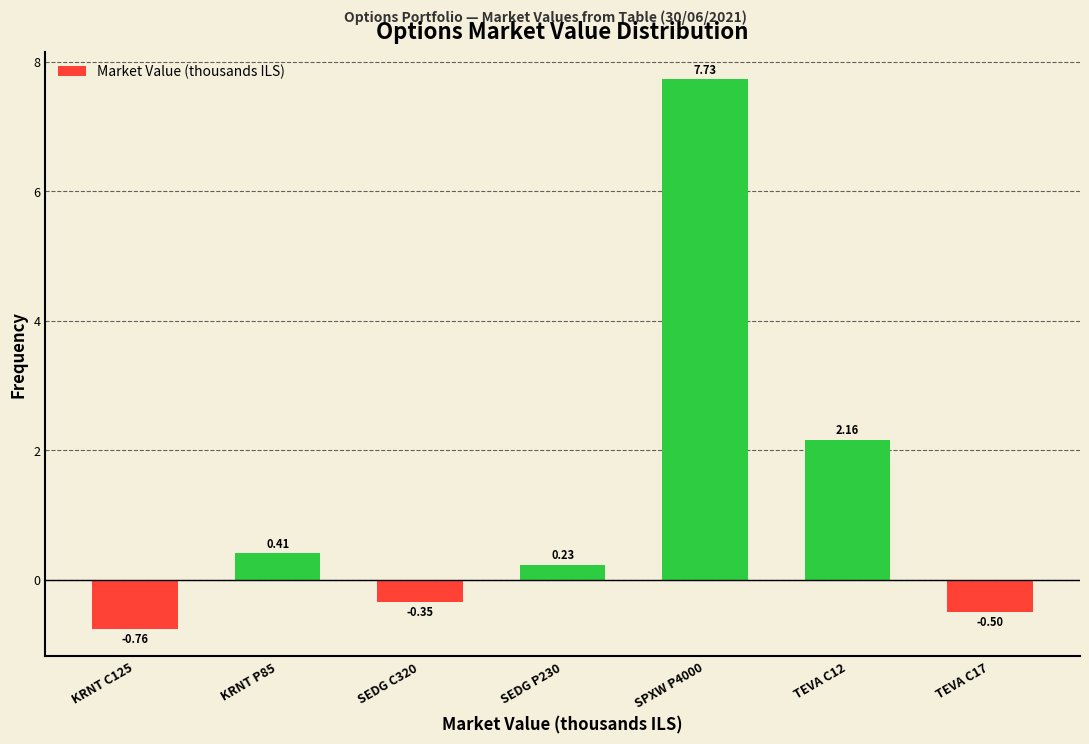

Rank the categories by value from highest to lowest.

SPXW P4000, TEVA C12, KRNT P85, SEDG P230, SEDG C320, TEVA C17, KRNT C125